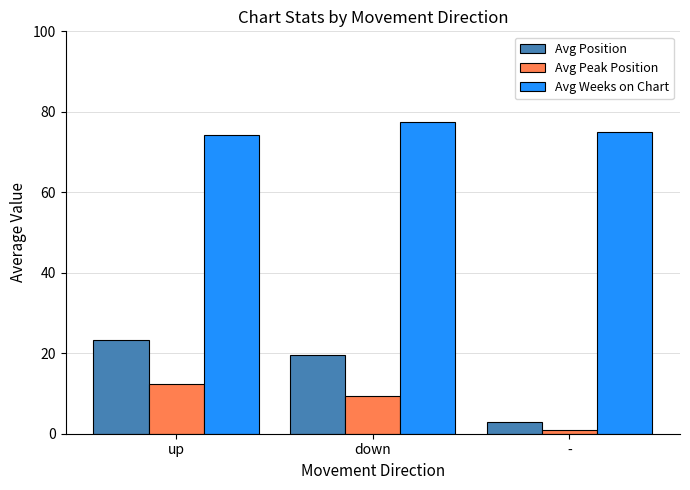

Reading left to right, list all the values displayed in this chart.

Avg Position: up=23.3	down=19.5	-=3.0
Avg Peak Position: up=12.3	down=9.4	-=1.0
Avg Weeks on Chart: up=74.3	down=77.5	-=75.0